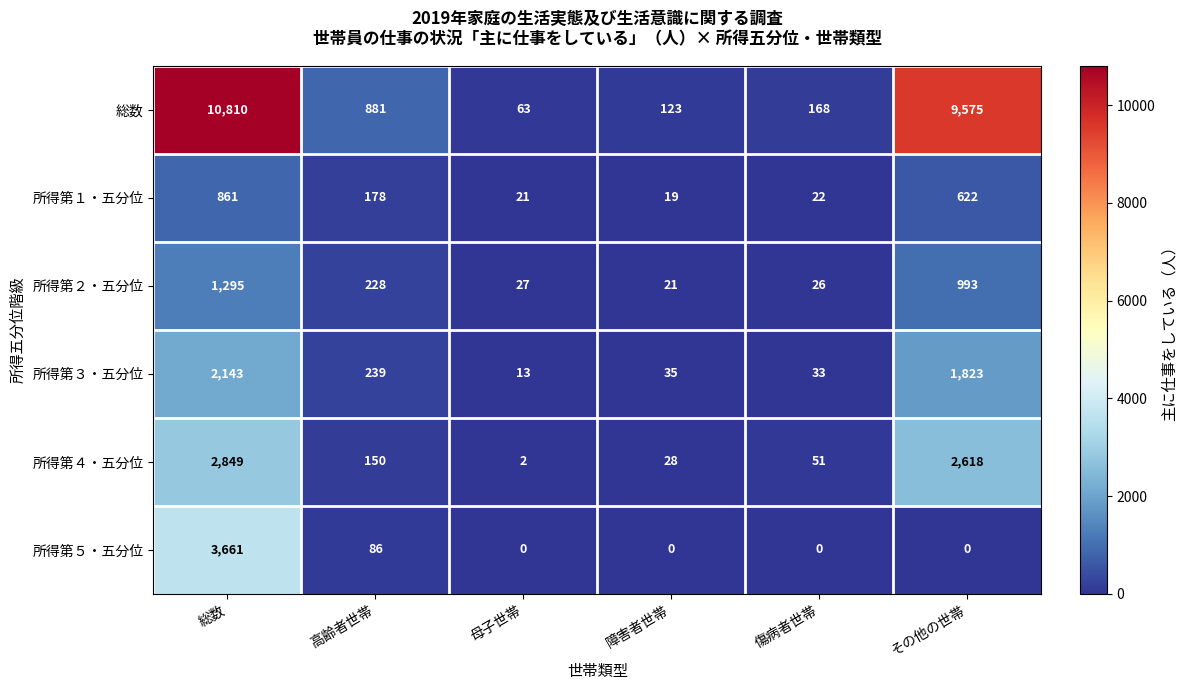

Which series changed the most between 高齢者世帯 and 傷病者世帯?

総数